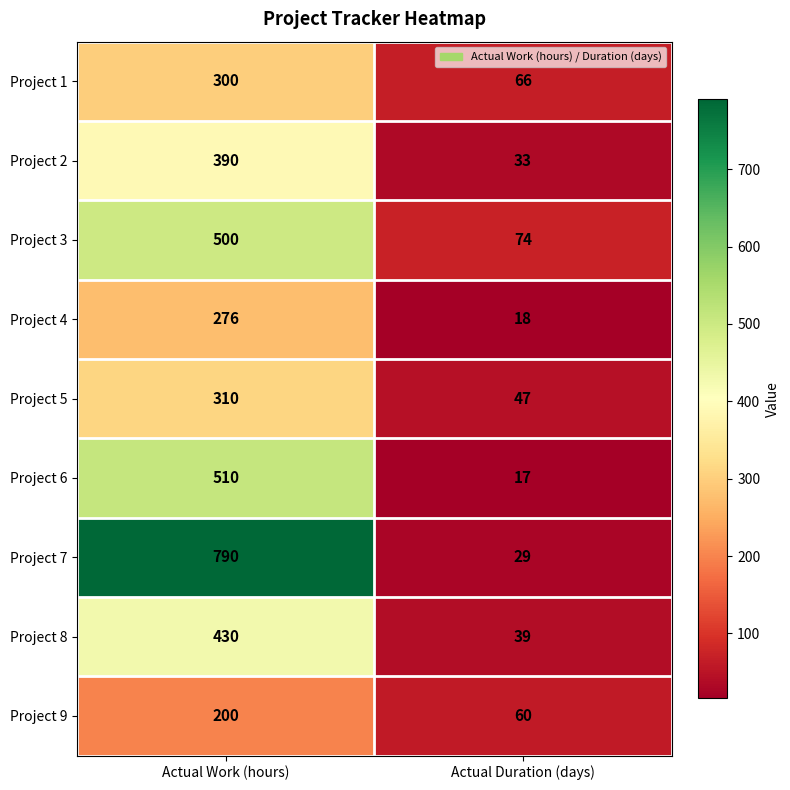

Reading right to left, list all the values displayed in this chart.

Project 1: Actual Duration (days)=66	Actual Work (hours)=300
Project 2: Actual Duration (days)=33	Actual Work (hours)=390
Project 3: Actual Duration (days)=74	Actual Work (hours)=500
Project 4: Actual Duration (days)=18	Actual Work (hours)=276
Project 5: Actual Duration (days)=47	Actual Work (hours)=310
Project 6: Actual Duration (days)=17	Actual Work (hours)=510
Project 7: Actual Duration (days)=29	Actual Work (hours)=790
Project 8: Actual Duration (days)=39	Actual Work (hours)=430
Project 9: Actual Duration (days)=60	Actual Work (hours)=200